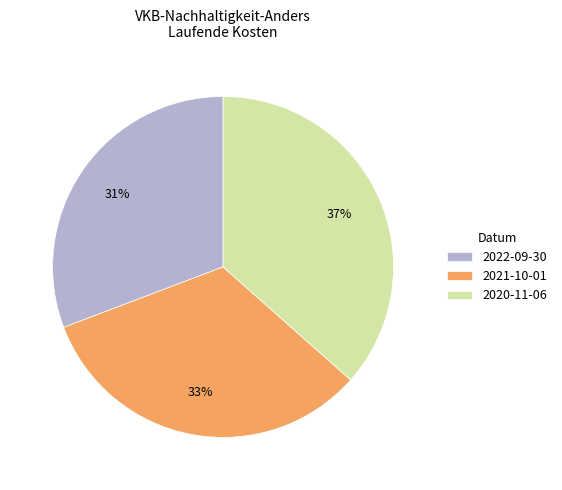

Rank the categories by value from highest to lowest.

2020-11-06, 2021-10-01, 2022-09-30